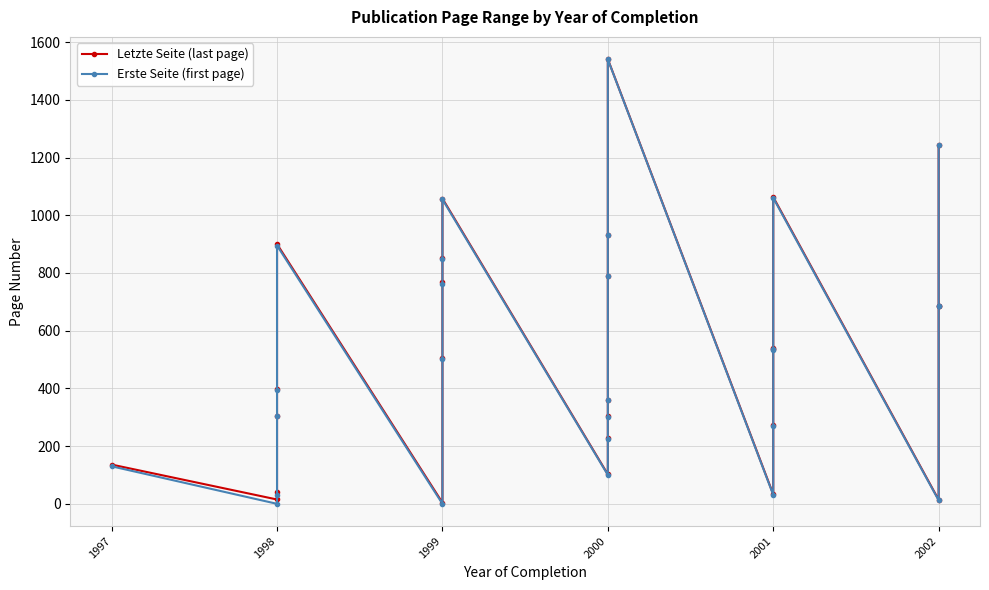

Is it true that Erste Seite (first page) equals 484 at 2000?

False